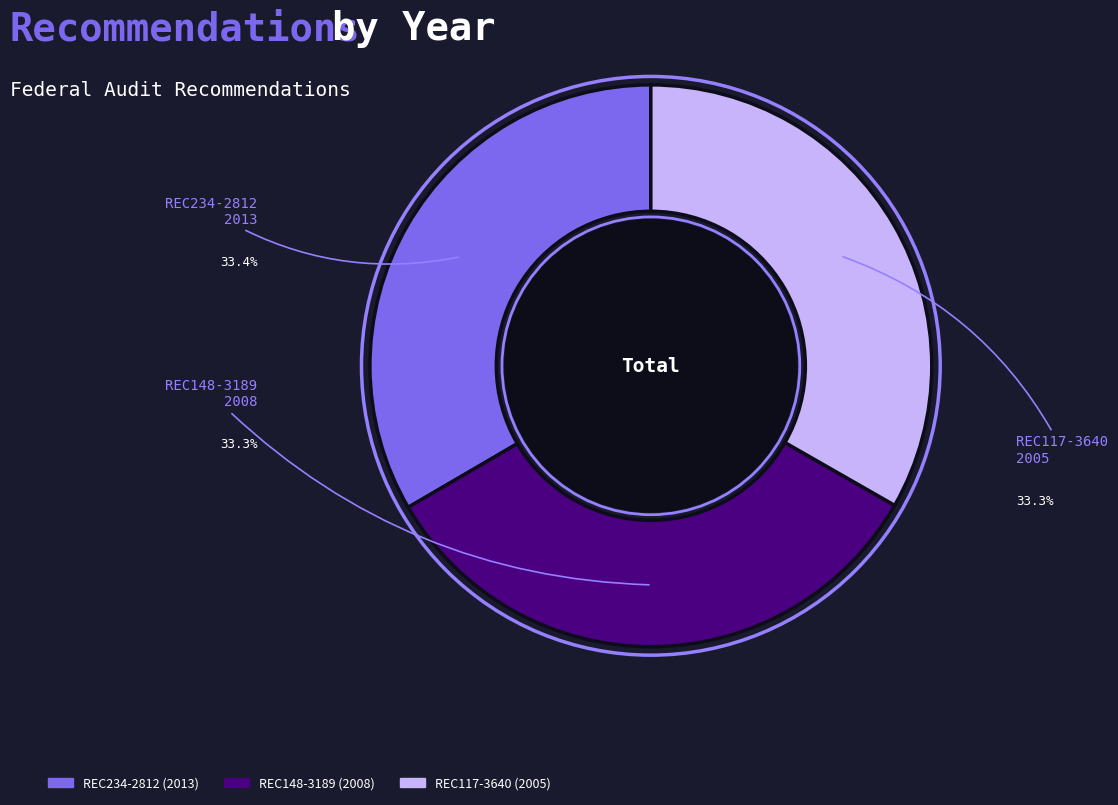

Is there any slice that represents more than half of the pie?

No